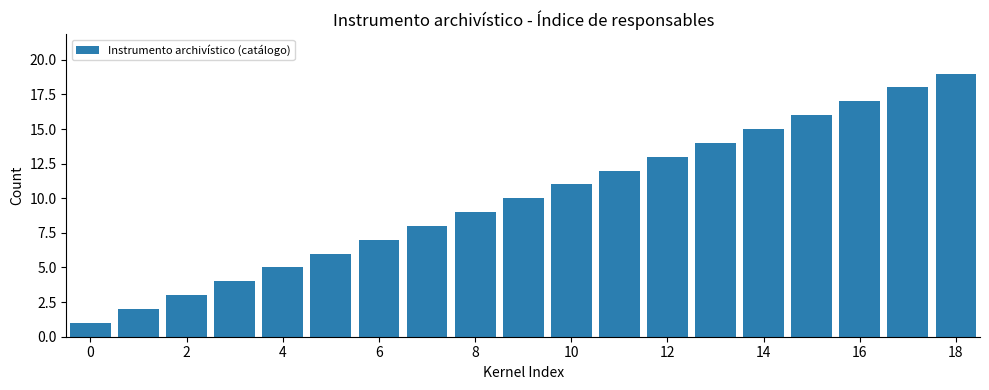

What is the greatest value displayed?

19